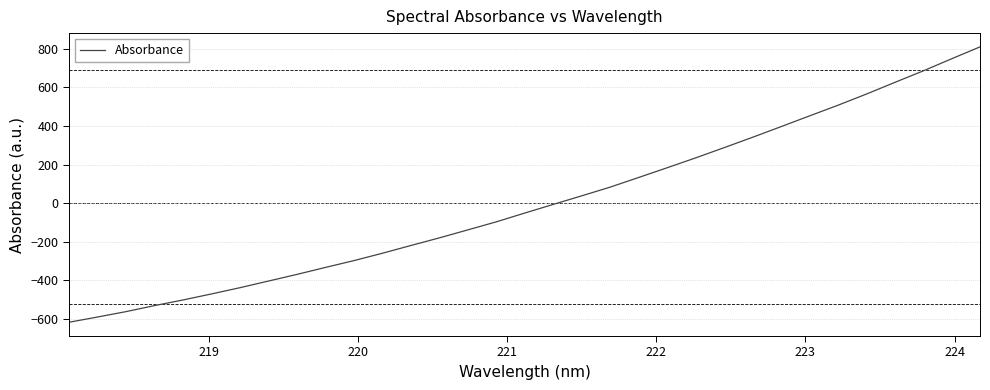

What is the greatest value displayed?

810.9